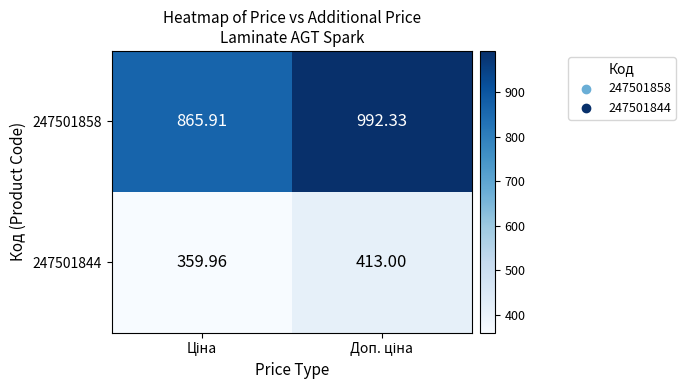

How many values in the 247501858 series are below 992?

1